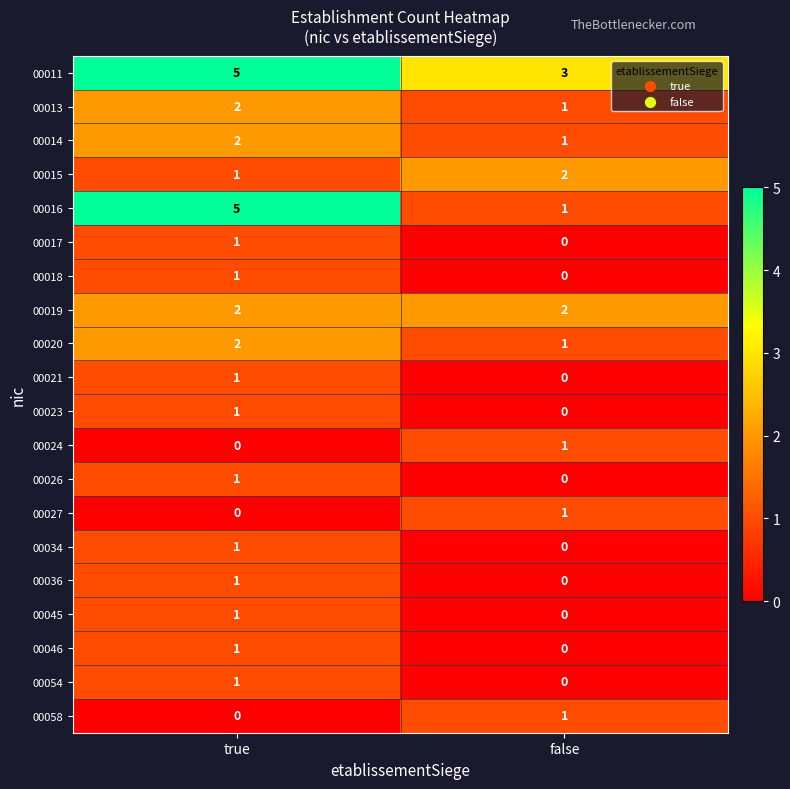

List the labels in order of 00018 value, largest first.

true, false